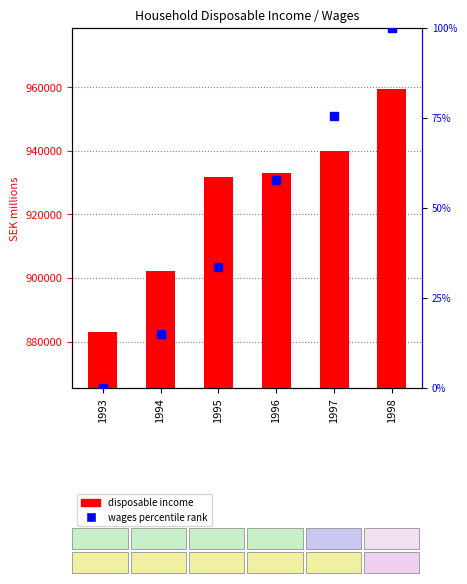

How many groups of bars are there?

6